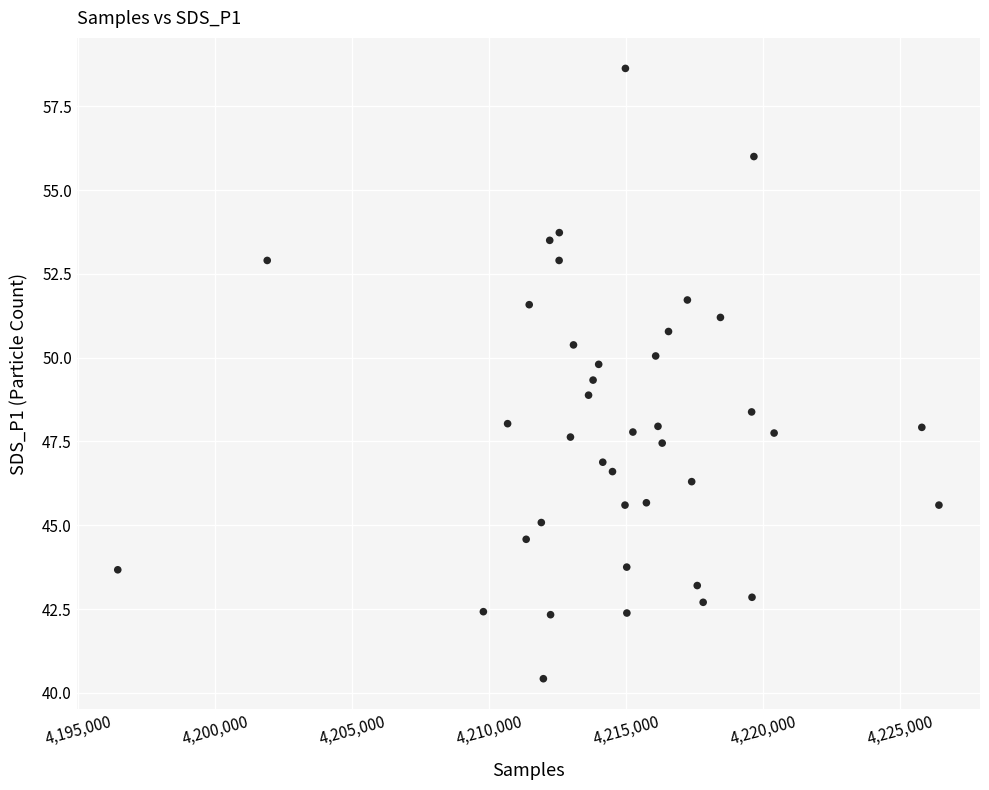

What is the range of Y values (max minus min)?

18.2